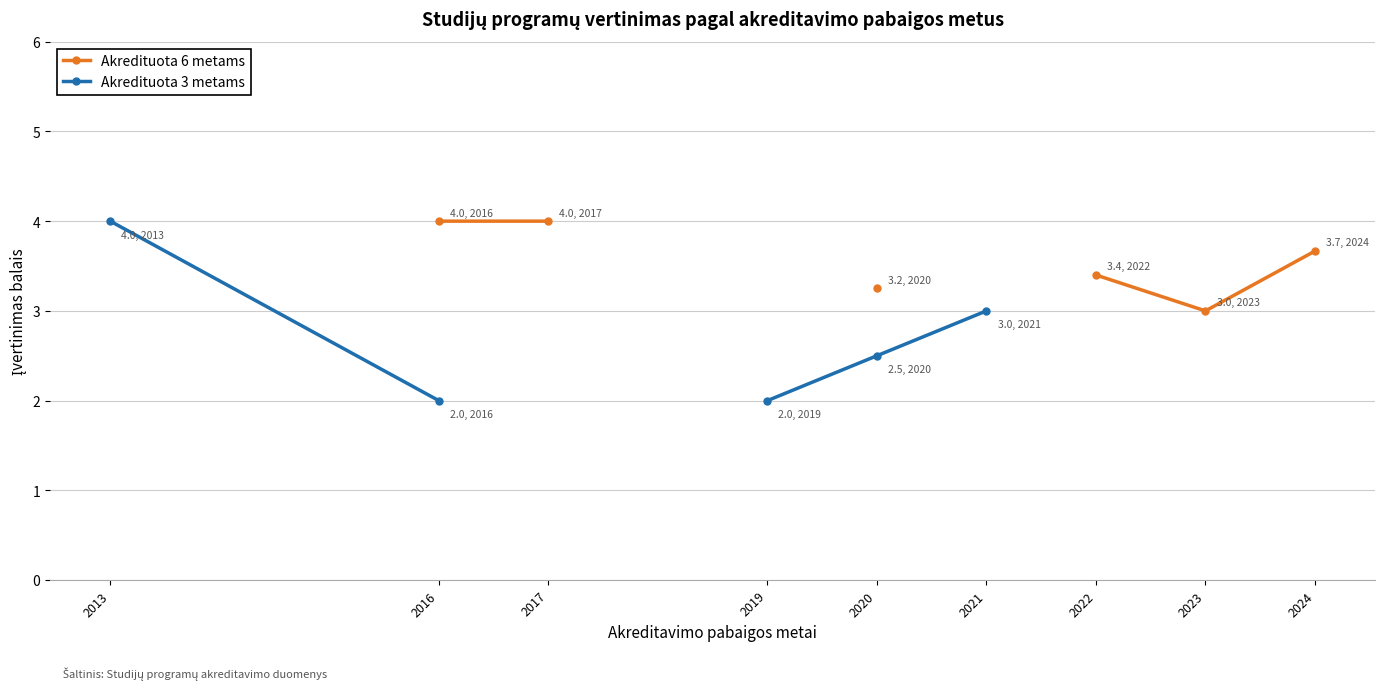

Which category has the lowest value across all series?

2016